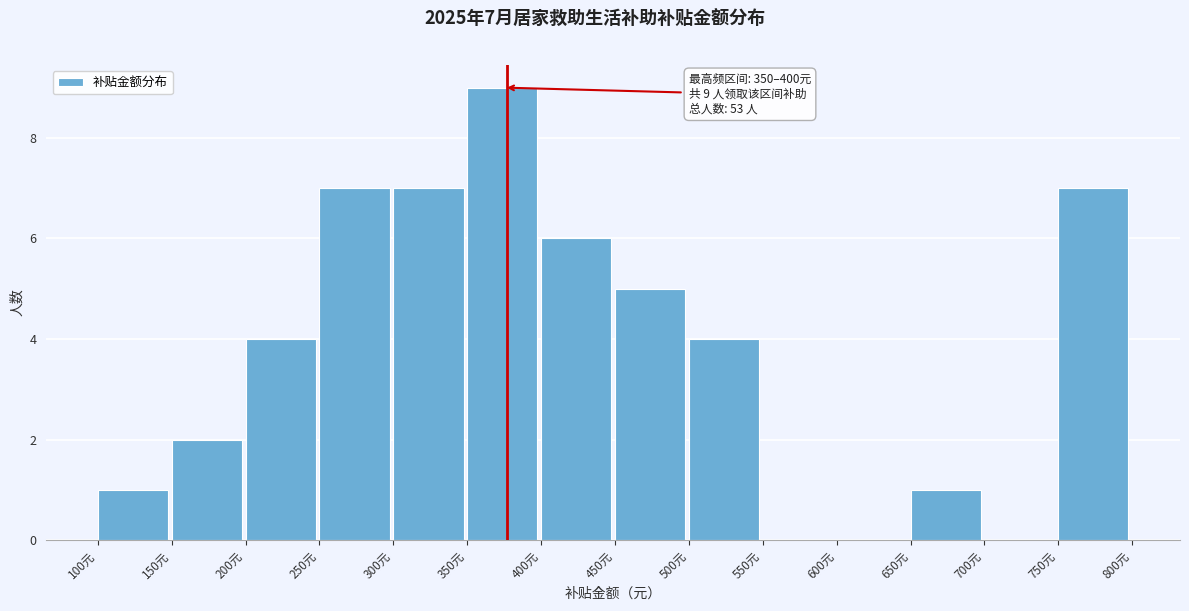

Which range on the x-axis has the tallest bar?

350 to 400